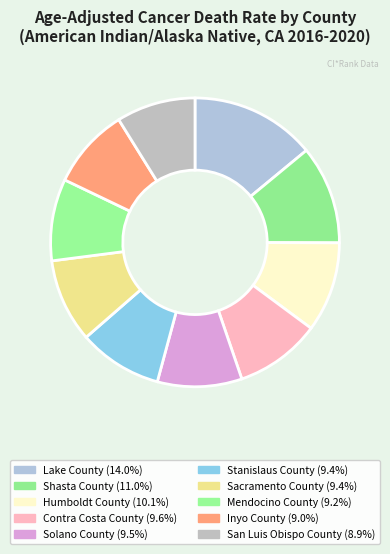

Rank the categories by value from highest to lowest.

Lake County, Shasta County, Humboldt County, Contra Costa County, Solano County, Stanislaus County, Sacramento County, Mendocino County, Inyo County, San Luis Obispo County